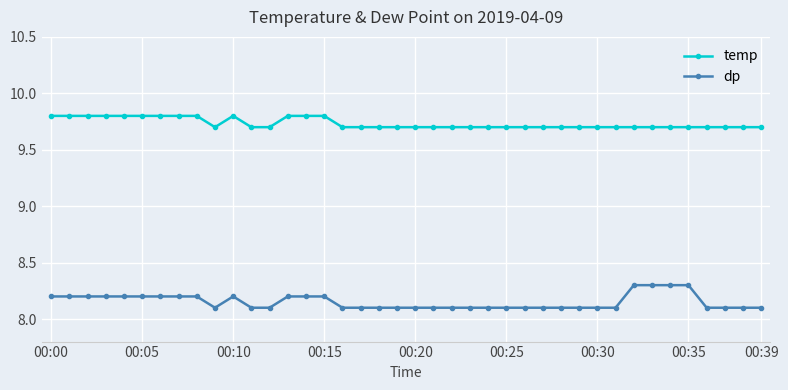

True or false: dp has more than 0 interior local peaks.

True